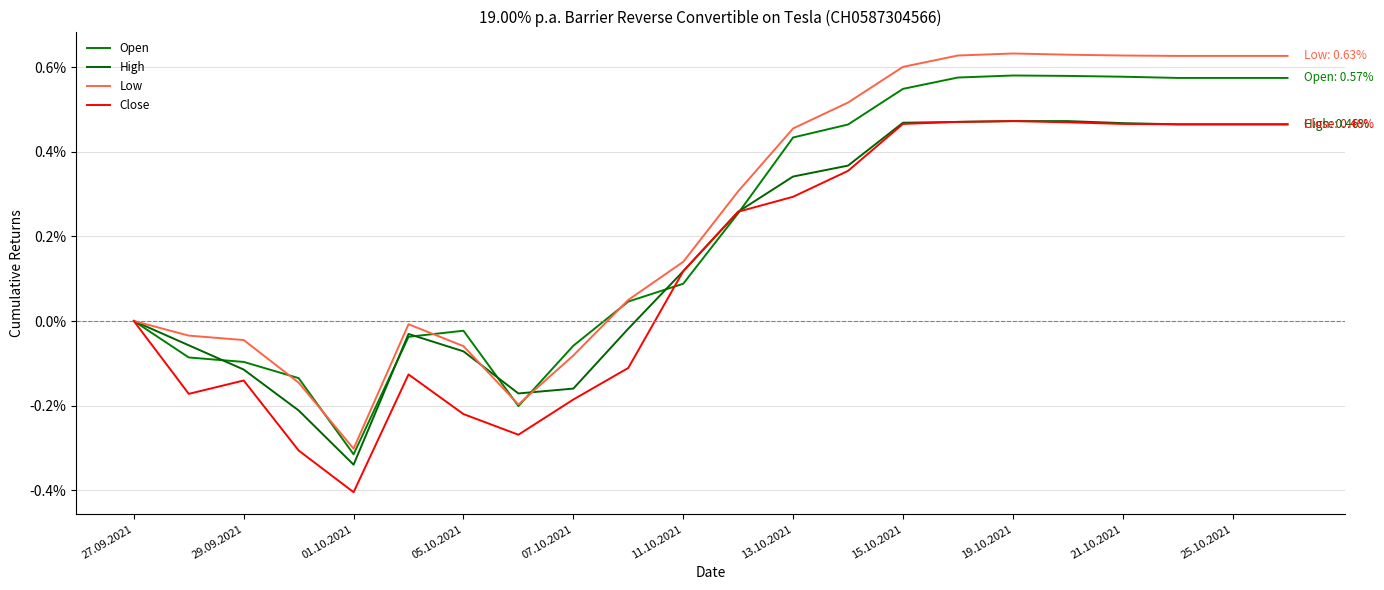

List the series in order of their overall mean, lowest first.

Close, High, Open, Low